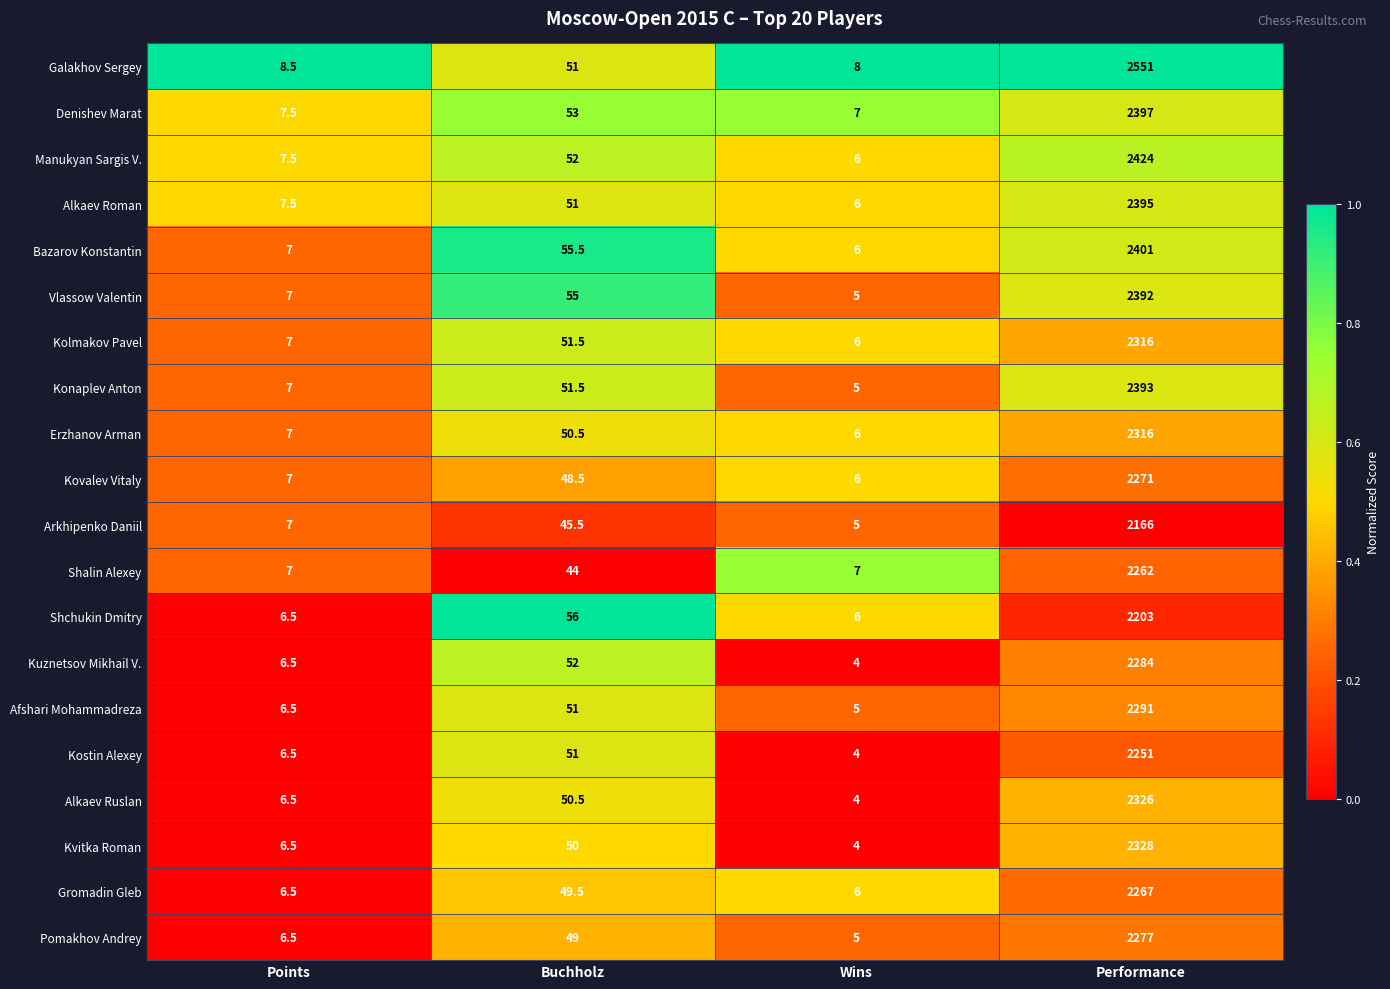

True or false: Arkhipenko Daniil has a value of 2.1 at Points.

False